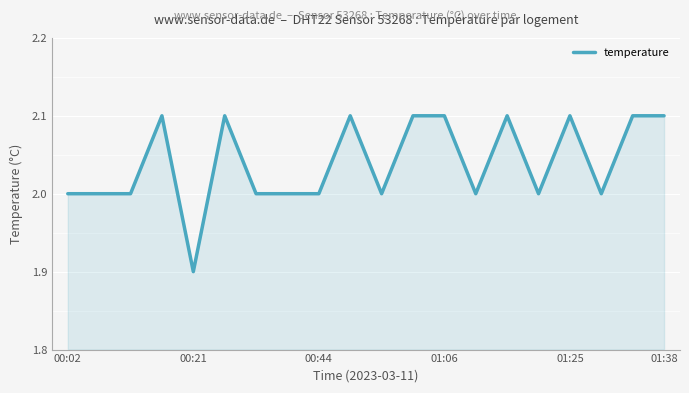

What is the smallest value displayed?

1.9